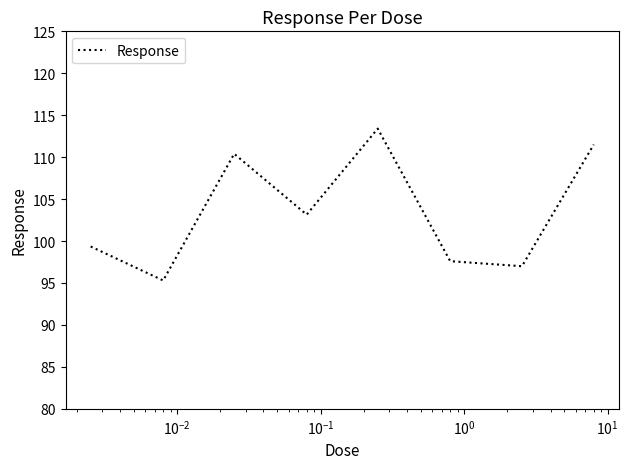

What is the greatest value displayed?

113.4